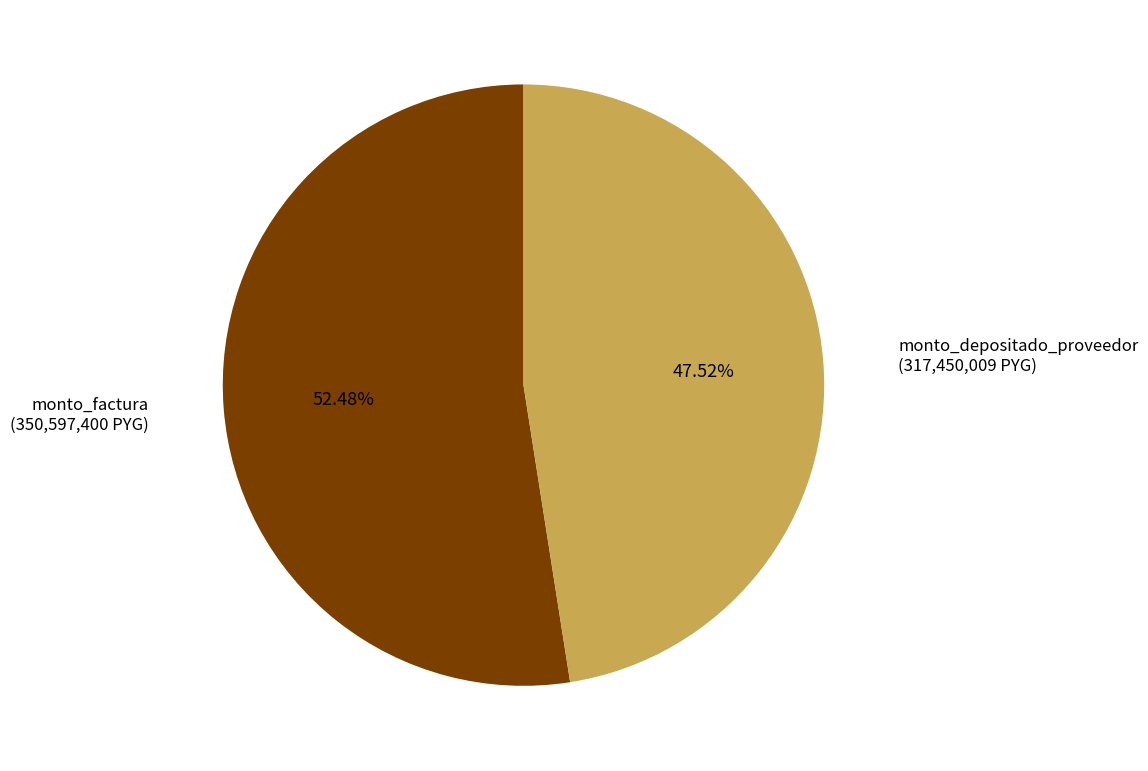

Is there any slice that represents more than half of the pie?

Yes